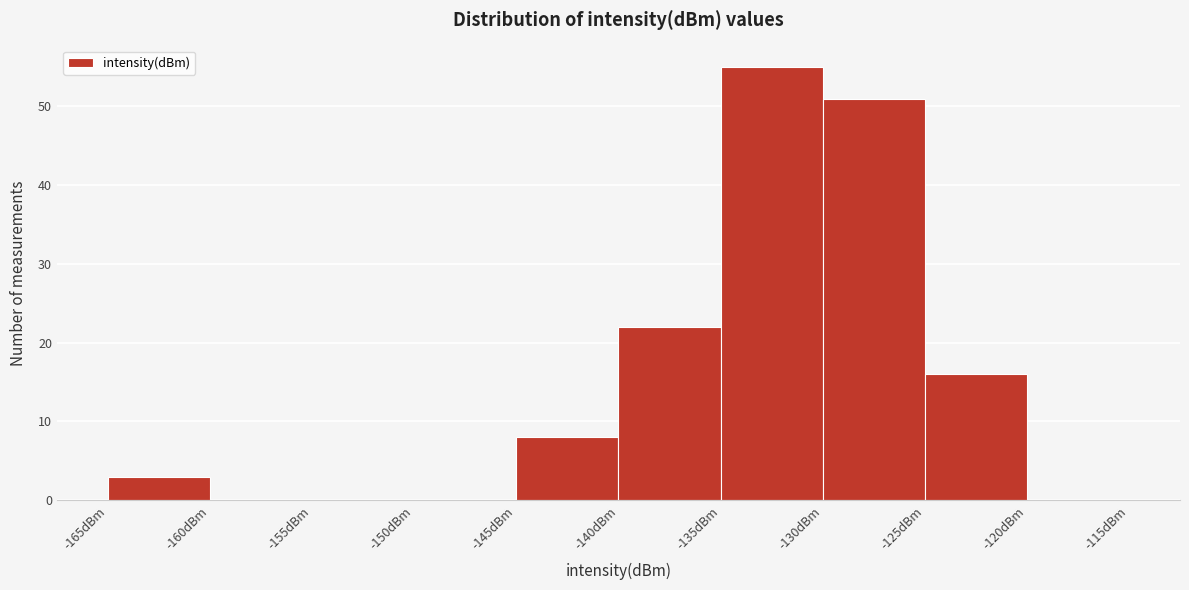

Reading left to right, transcribe this chart: for each bar, give the range it covers on the x-axis and its height. The values are not printed on the chart, so give them approximately, as read against the axis.

-165 to -160: 3
-160 to -155: 0
-155 to -150: 0
-150 to -145: 0
-145 to -140: 8
-140 to -135: 22
-135 to -130: 55
-130 to -125: 51
-125 to -120: 16
-120 to -115: 0